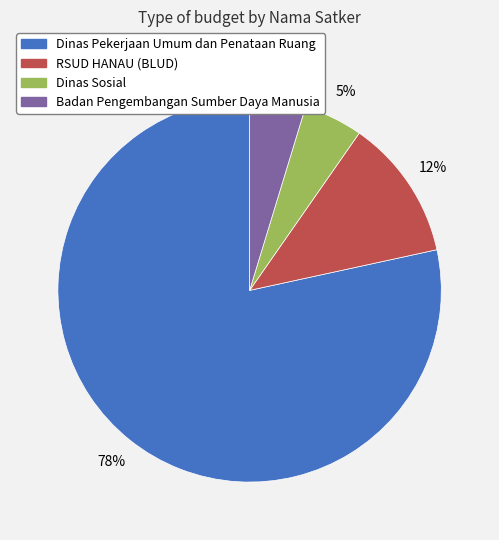

Does any single category account for the majority?

Yes